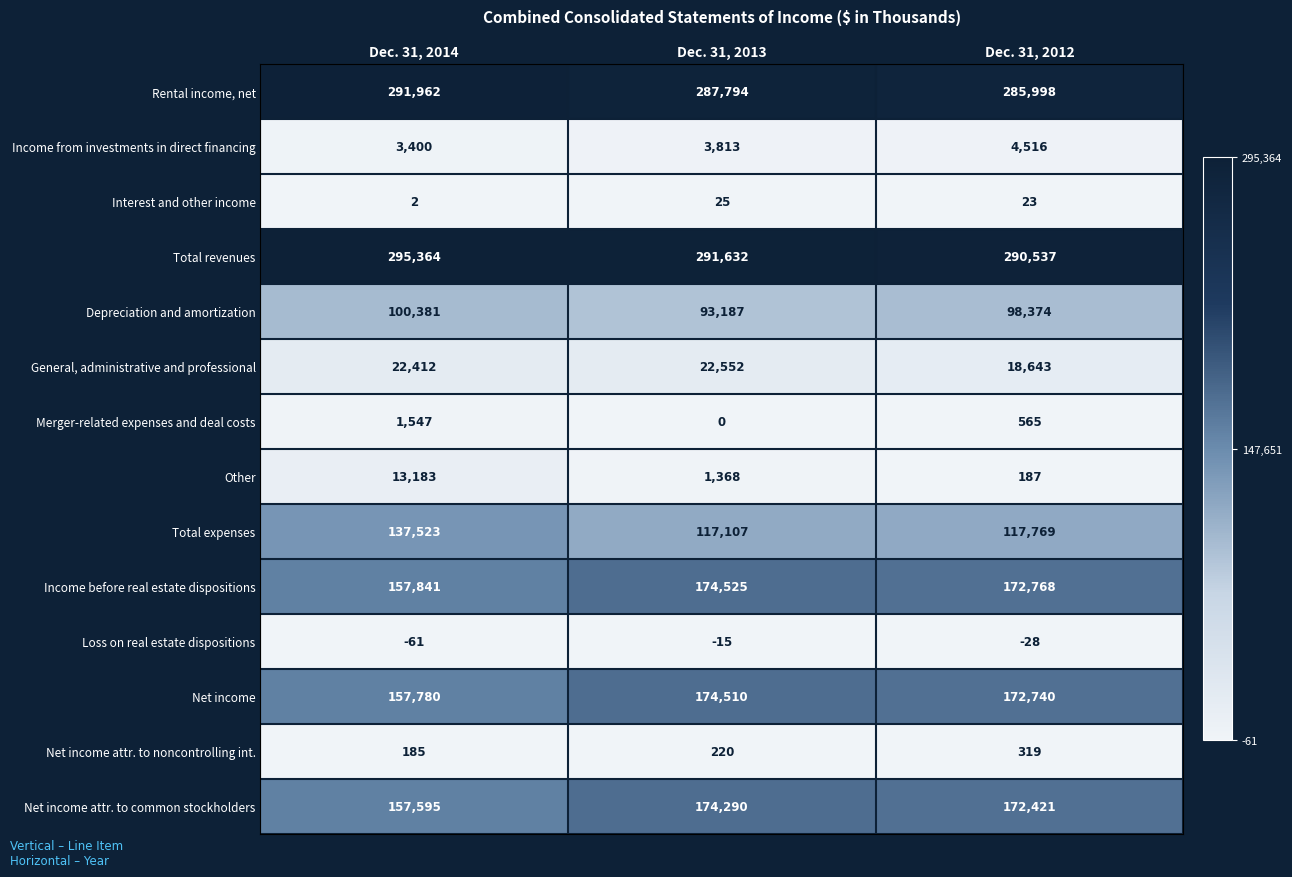

List the series in order of their peak value, highest first.

Total revenues, Rental income, net, Income before real estate dispositions, Net income, Net income attr. to common stockholders, Total expenses, Depreciation and amortization, General, administrative and professional, Other, Income from investments in direct financing, Merger-related expenses and deal costs, Net income attr. to noncontrolling int., Interest and other income, Loss on real estate dispositions